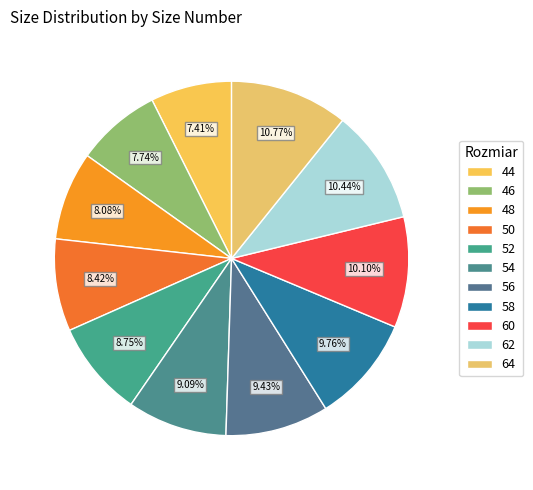

What is the largest slice in the pie chart?

64